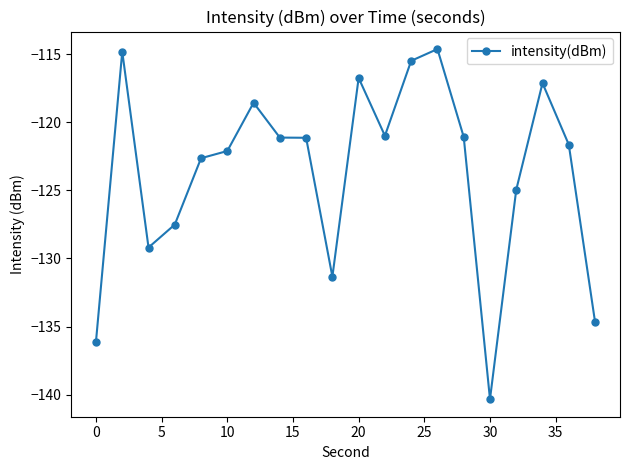

How many categories are shown in the chart?

20